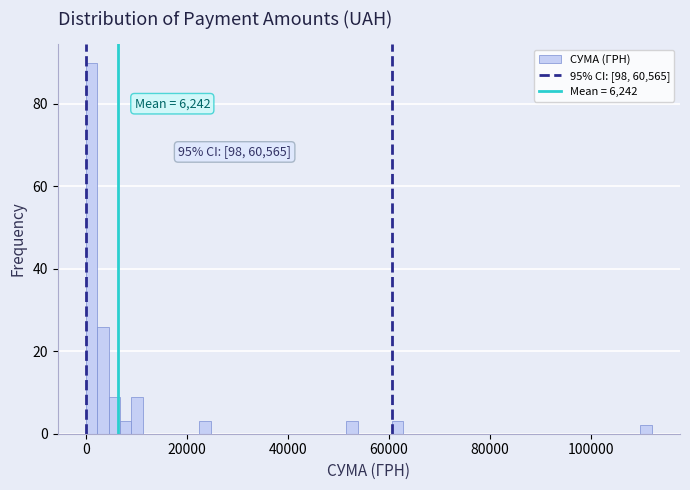

Read against the x-axis, roughly where is the centre of the tallest bar?

2000